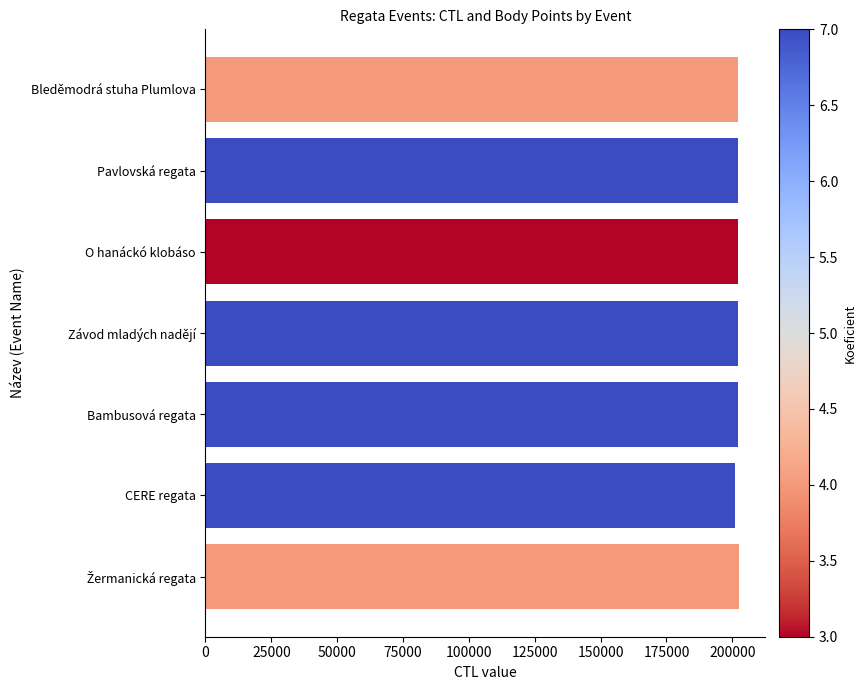

How many bars are there in total?

7